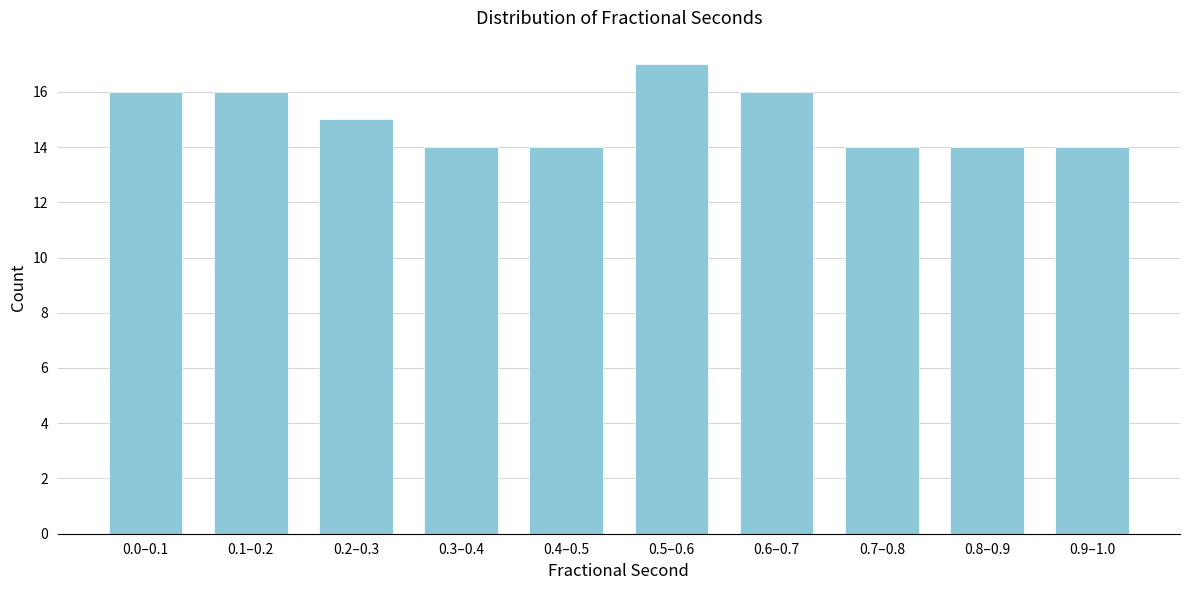

Reading right to left, list all the values displayed in this chart.

14	14	14	16	17	14	14	15	16	16